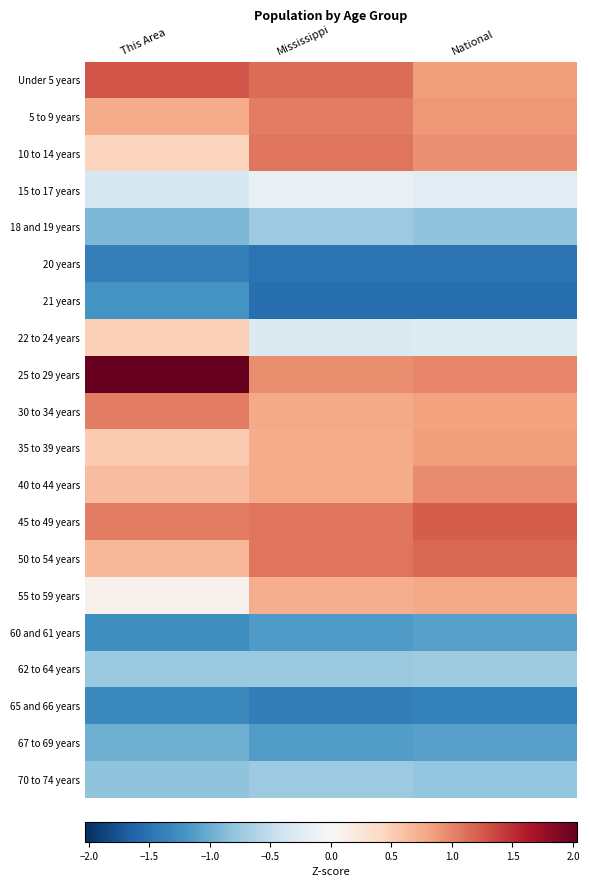

Count the number of data series in this chart.

20